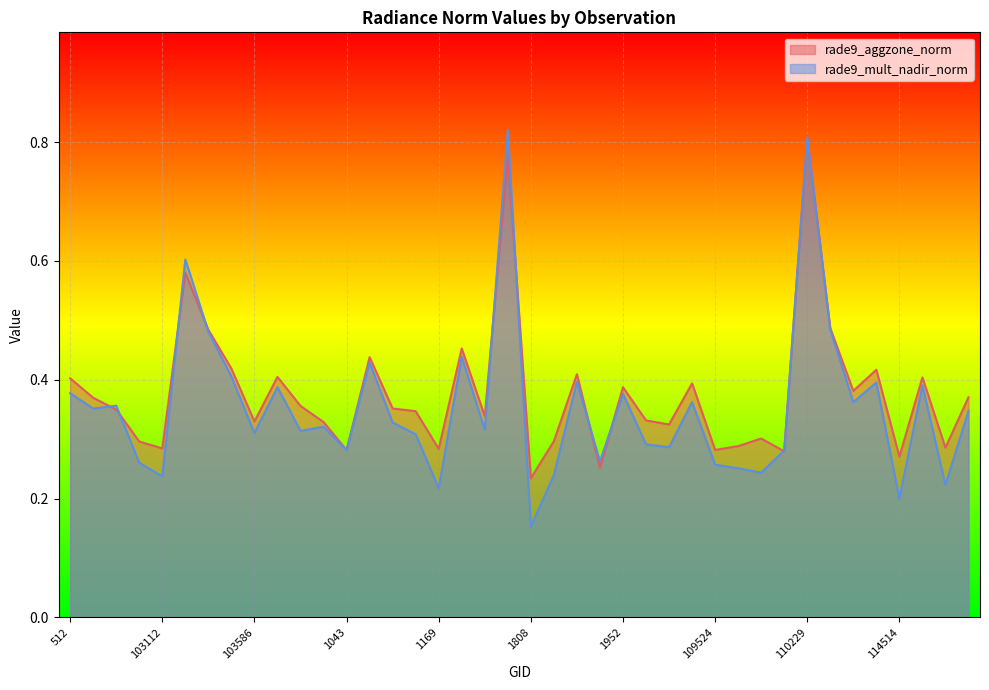

Reading right to left, extract all data points from this chart.

rade9_aggzone_norm: 115575=0.4	115106=0.3	3149=0.4	114514=0.3	114506=0.4	3014=0.4	2375=0.5	110229=0.8	110058=0.3	109883=0.3	109695=0.3	109524=0.3	109000=0.4	108832=0.3	1997=0.3	1952=0.4	108472=0.3	108298=0.4	1853=0.3	1808=0.2	107761=0.8	1718=0.3	104540=0.5	1169=0.3	104417=0.3	104298=0.4	104180=0.4	1043=0.3	103949=0.3	103830=0.4	917=0.4	103586=0.3	103468=0.4	103348=0.5	773=0.6	103112=0.3	103103=0.3	638=0.3	102744=0.4	512=0.4
rade9_mult_nadir_norm: 115575=0.3	115106=0.2	3149=0.4	114514=0.2	114506=0.4	3014=0.4	2375=0.5	110229=0.8	110058=0.3	109883=0.2	109695=0.3	109524=0.3	109000=0.4	108832=0.3	1997=0.3	1952=0.4	108472=0.3	108298=0.4	1853=0.2	1808=0.2	107761=0.8	1718=0.3	104540=0.4	1169=0.2	104417=0.3	104298=0.3	104180=0.4	1043=0.3	103949=0.3	103830=0.3	917=0.4	103586=0.3	103468=0.4	103348=0.5	773=0.6	103112=0.2	103103=0.3	638=0.4	102744=0.4	512=0.4